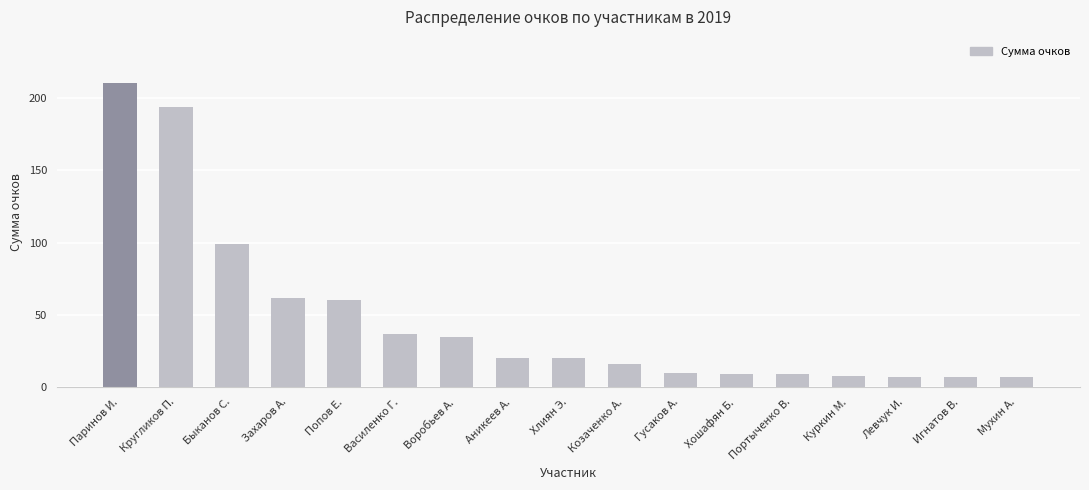

The chart shows a value of 20.0 at Хлиян Э.. True or false?

True